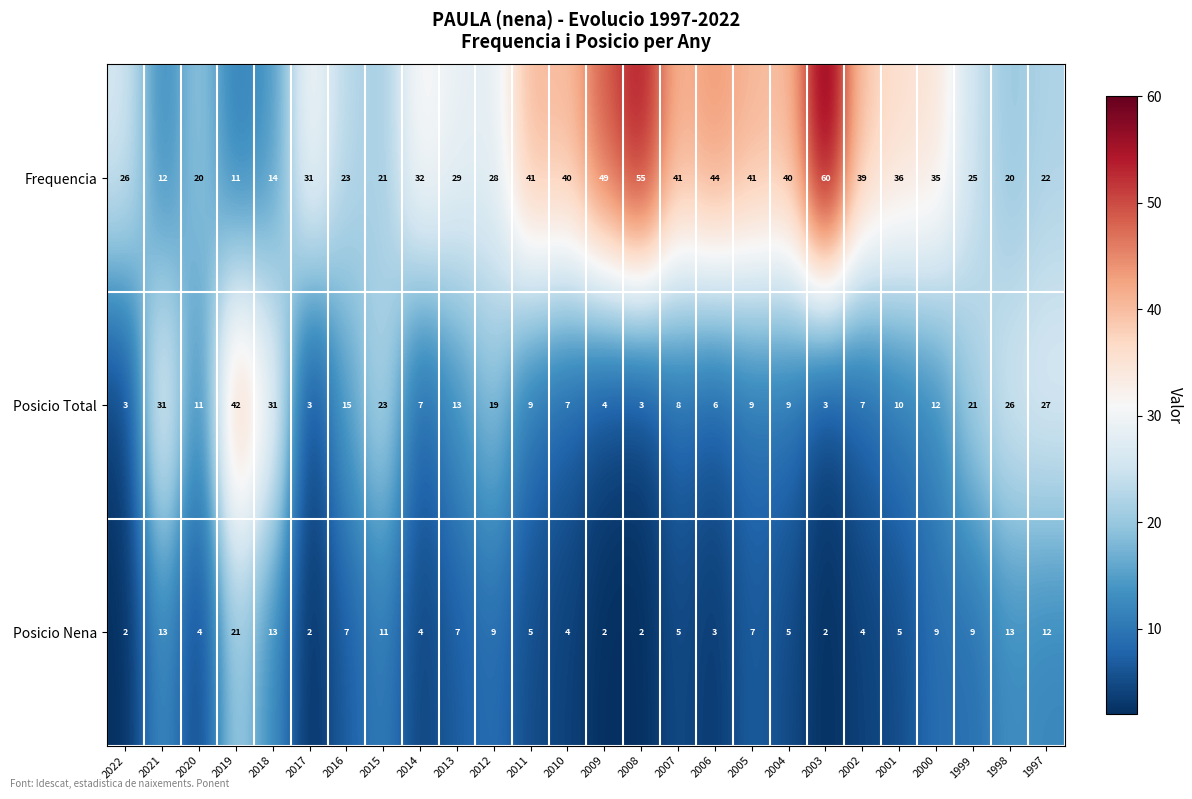

What is the difference between the maximum and minimum values in the Posicio Total series?

39